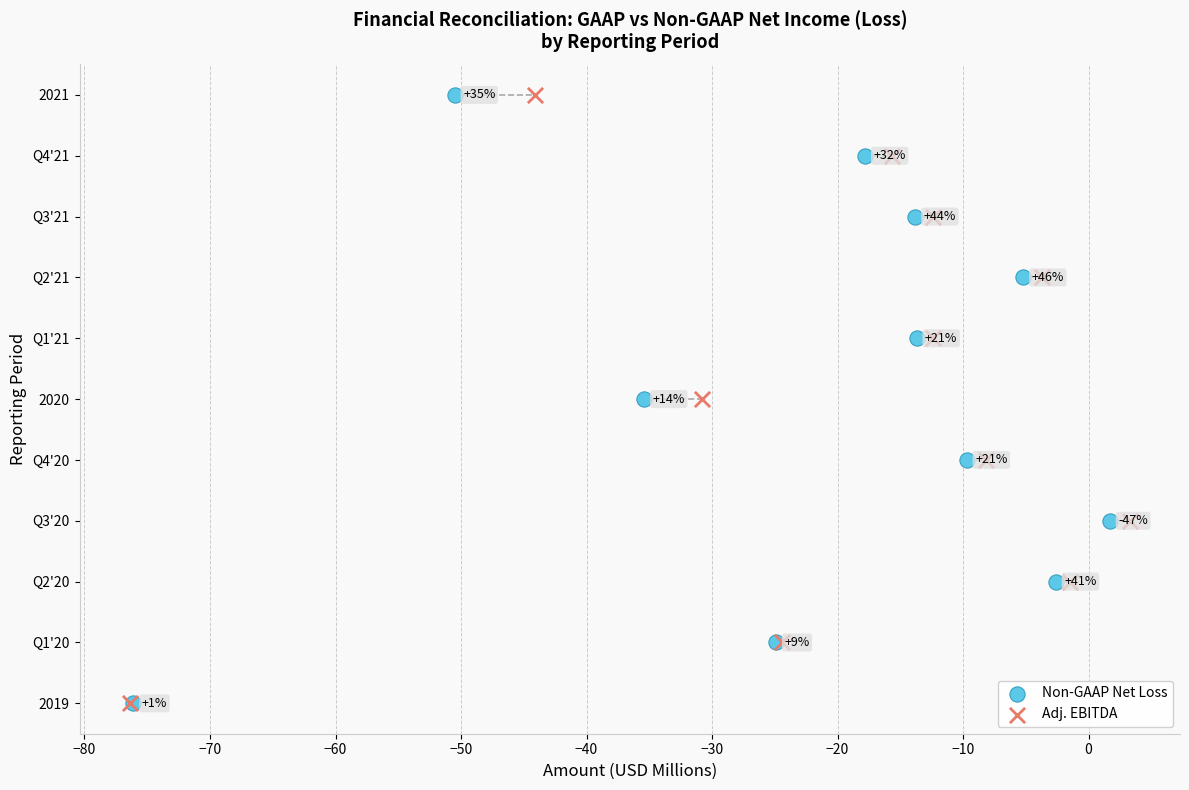

What are all the series names shown in the legend?

Non-GAAP Net Loss, Adj. EBITDA